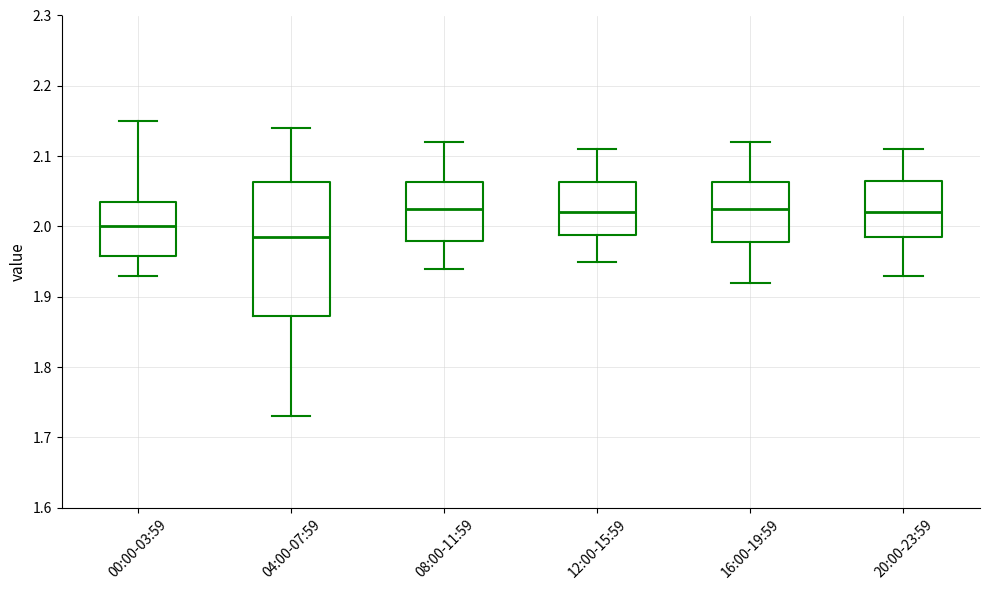

Reading left to right, read every box against the y-axis: the position of its median line, the range the box covers, and the ends of its whiskers. The values are not printed on the chart, so give them approximately, as read against the axis.

00:00-03:59: median 2.00, box 1.96 to 2.04, whiskers 1.93 to 2.15
04:00-07:59: median 1.99, box 1.87 to 2.06, whiskers 1.73 to 2.14
08:00-11:59: median 2.03, box 1.98 to 2.06, whiskers 1.94 to 2.12
12:00-15:59: median 2.02, box 1.99 to 2.06, whiskers 1.95 to 2.11
16:00-19:59: median 2.03, box 1.98 to 2.06, whiskers 1.92 to 2.12
20:00-23:59: median 2.02, box 1.99 to 2.07, whiskers 1.93 to 2.11